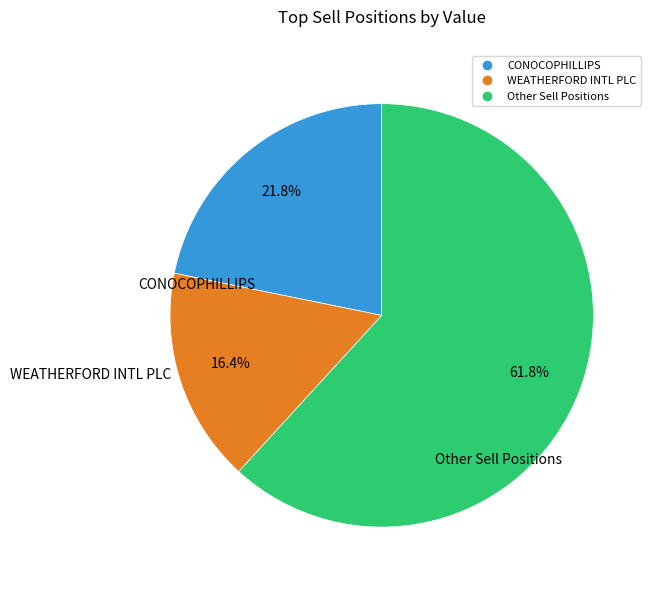

Is there a majority slice in this chart?

Yes